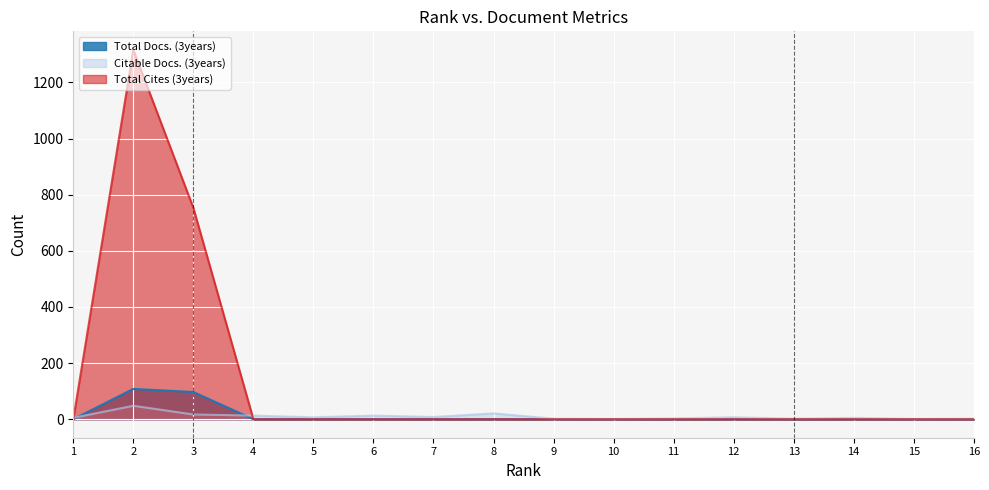

What is the difference between the highest and lowest values at 13?

2